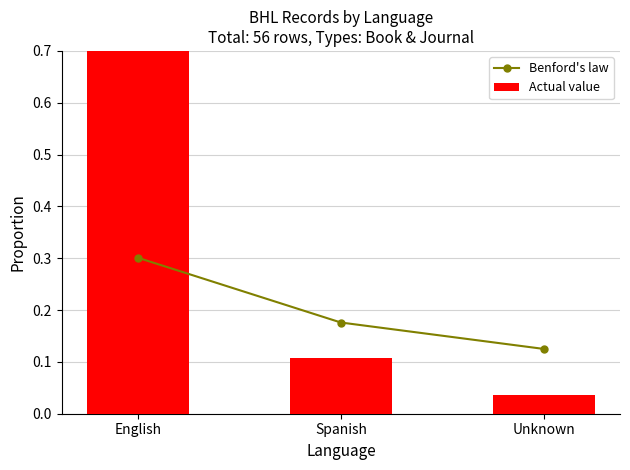

Which series has the largest range (max minus min)?

Actual value